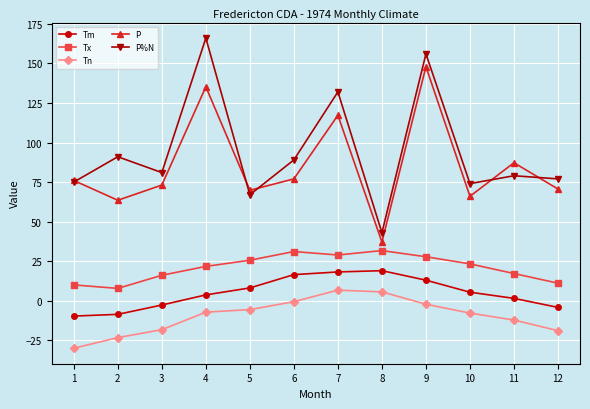

The Tn series shows 5.6 at 8. True or false?

True